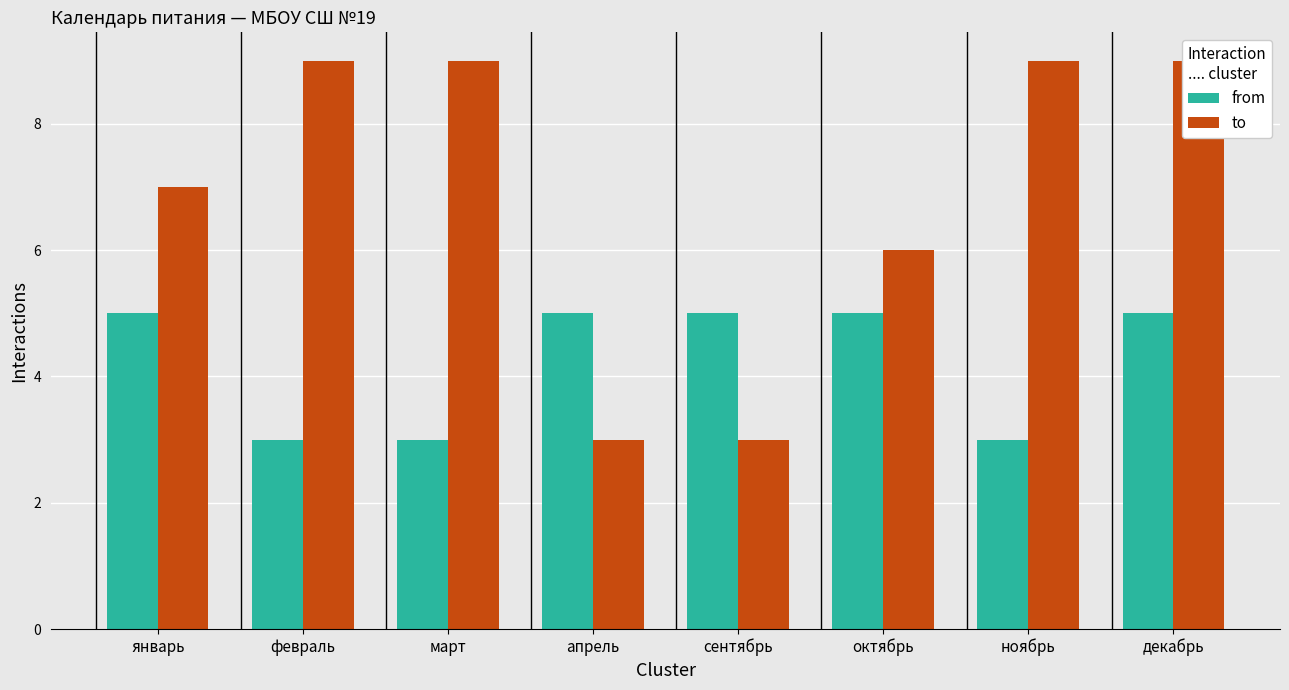

At март, list the series in order from largest to smallest.

to, from